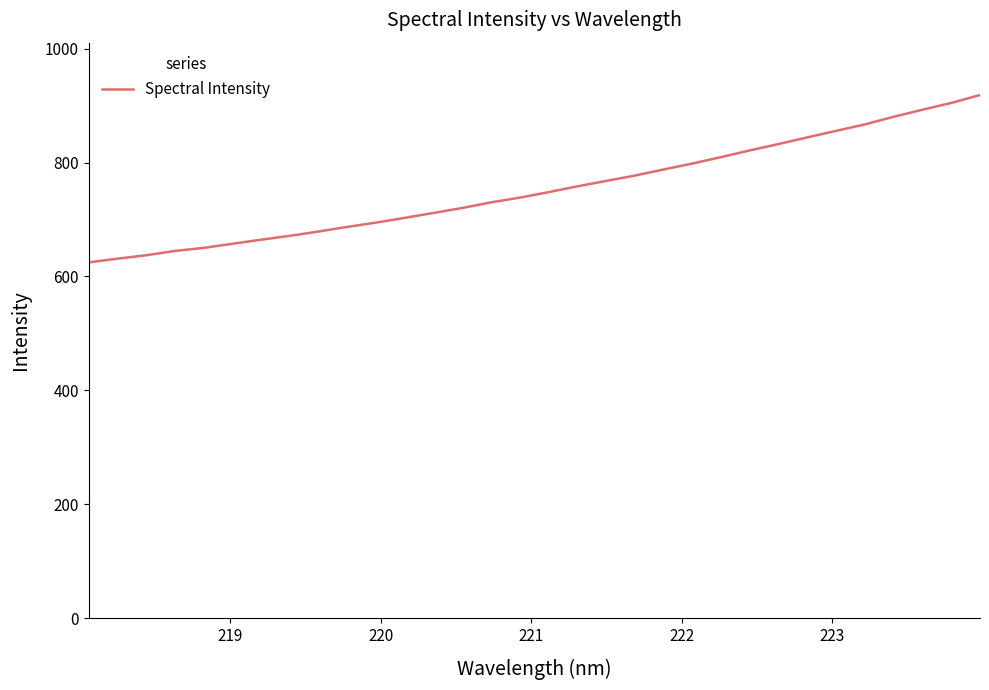

Is this an area chart (filled region under the line)?

No